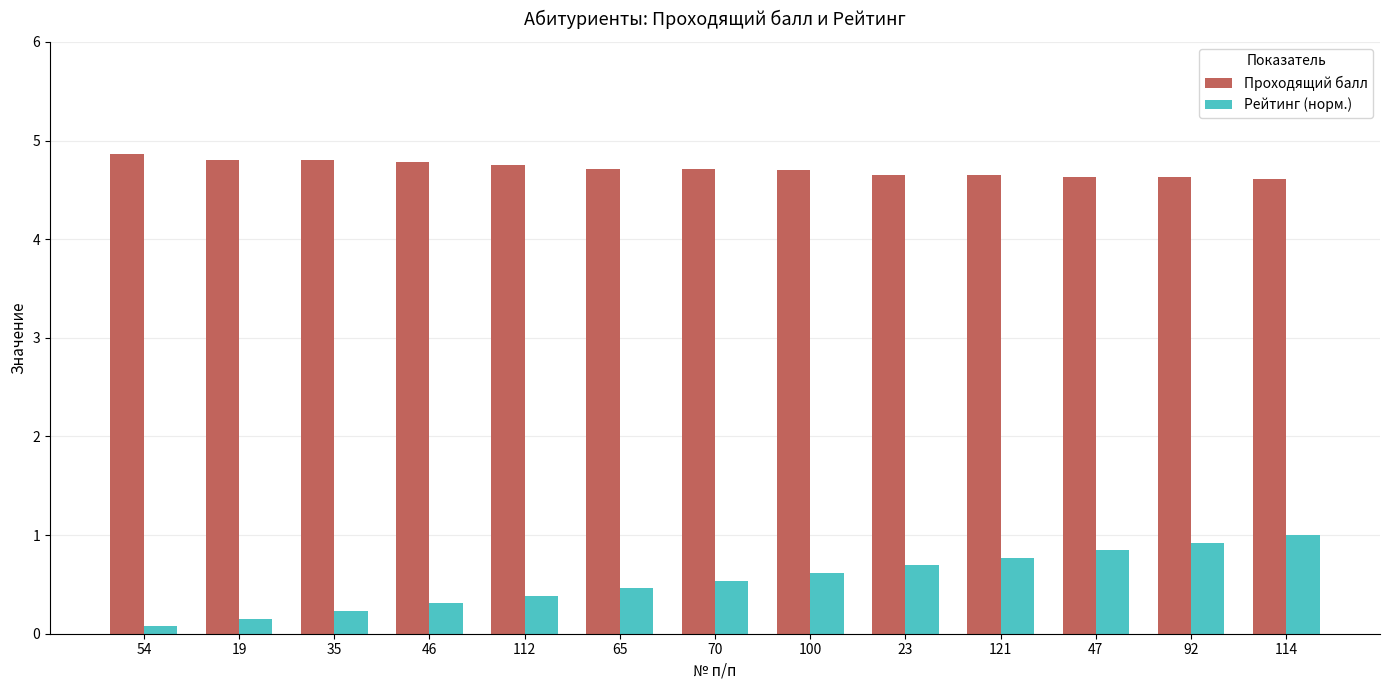

What is the value of the Рейтинг (норм.) bar at the 12th from the left?

0.9